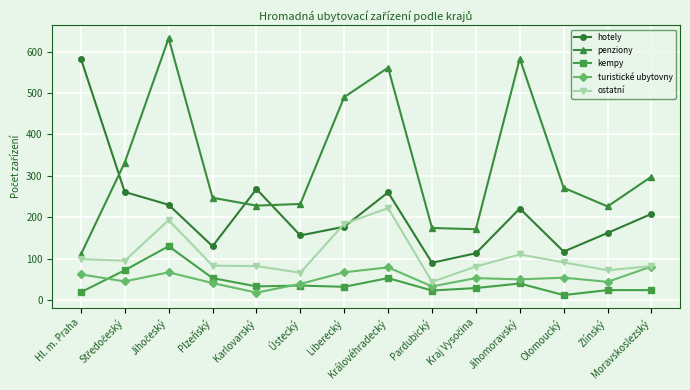

Which series has the largest total across all categories?

penziony